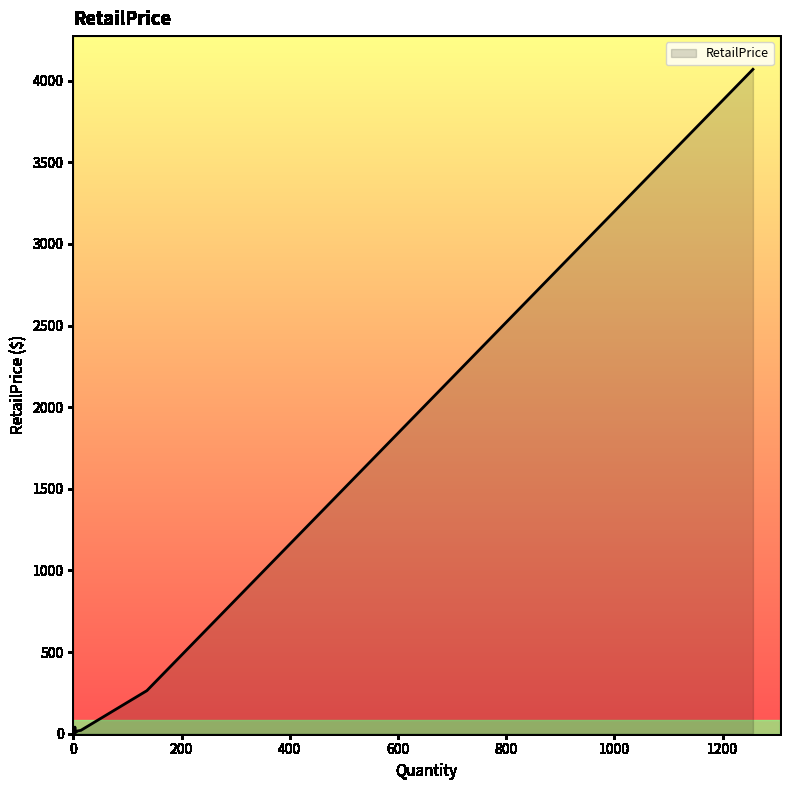

What is the difference between the maximum and minimum values?

4063.5